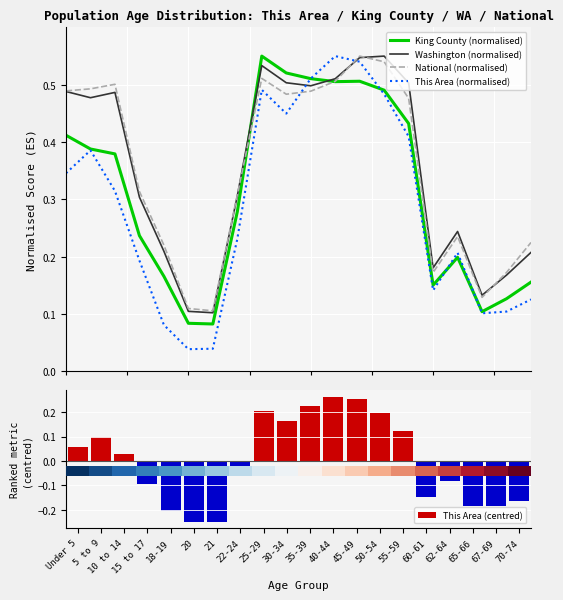

True or false: National (normalised) and This Area (normalised) cross at least once.

True